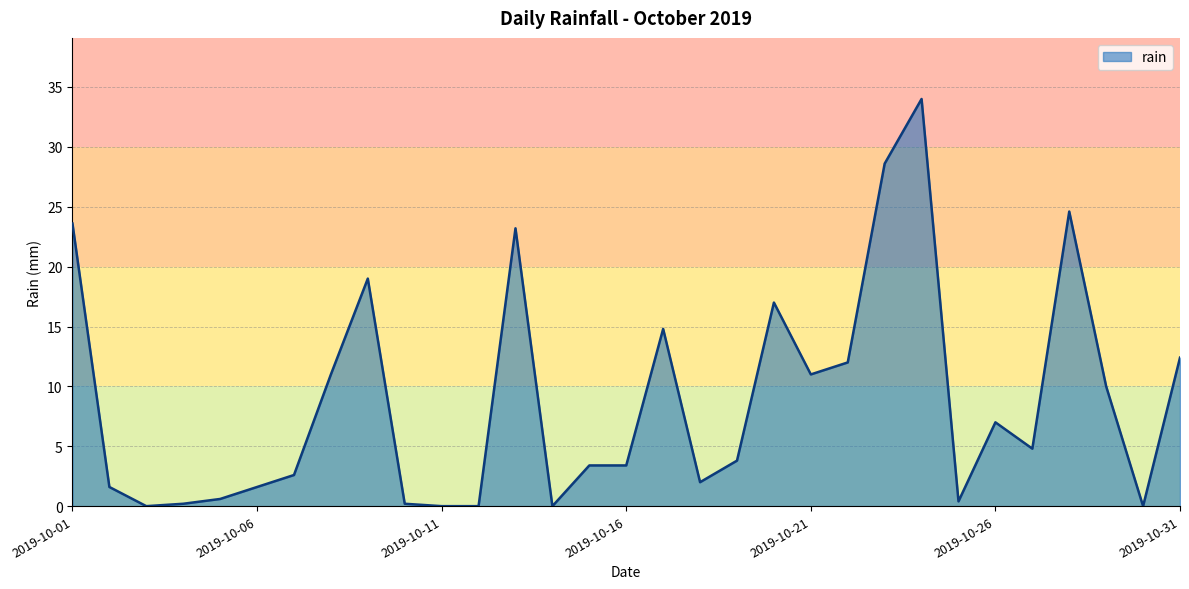

What is the maximum value shown in the chart?

34.0